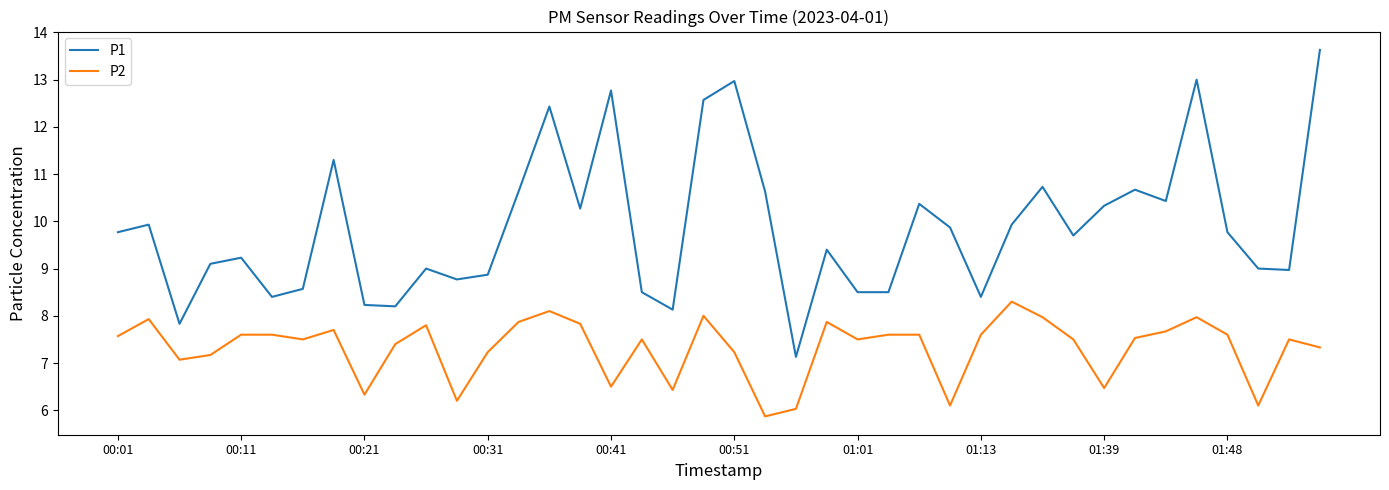

List the series in order of their peak value, lowest first.

P2, P1